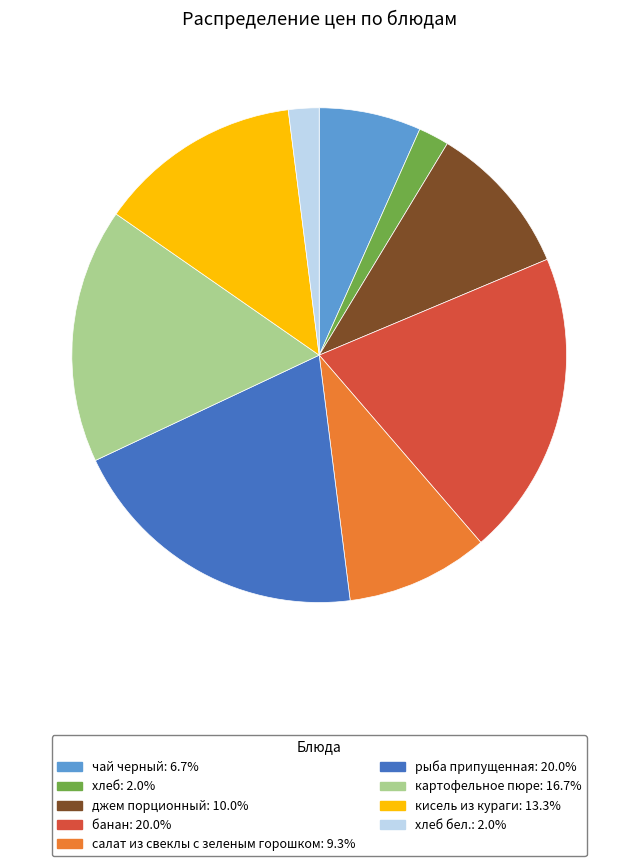

Is чай черный: 6.7% the majority of the pie?

No